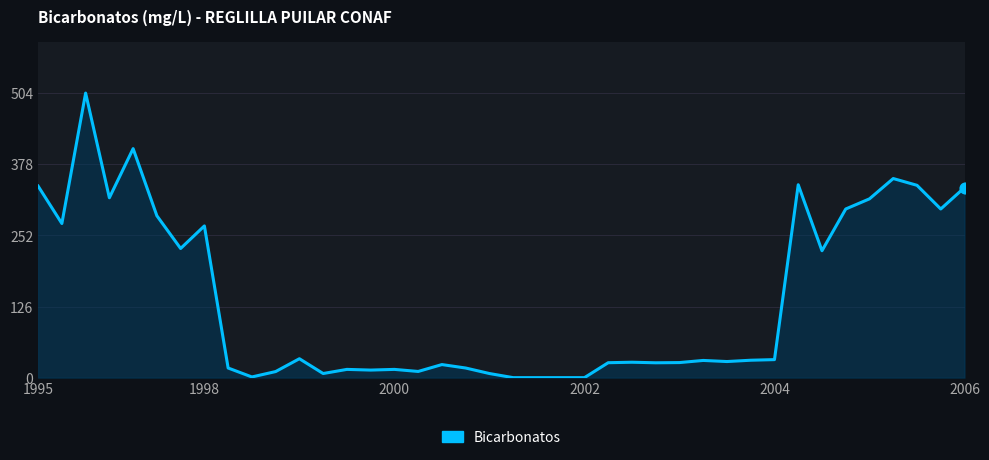

What is the difference between the maximum and minimum values?

504.5